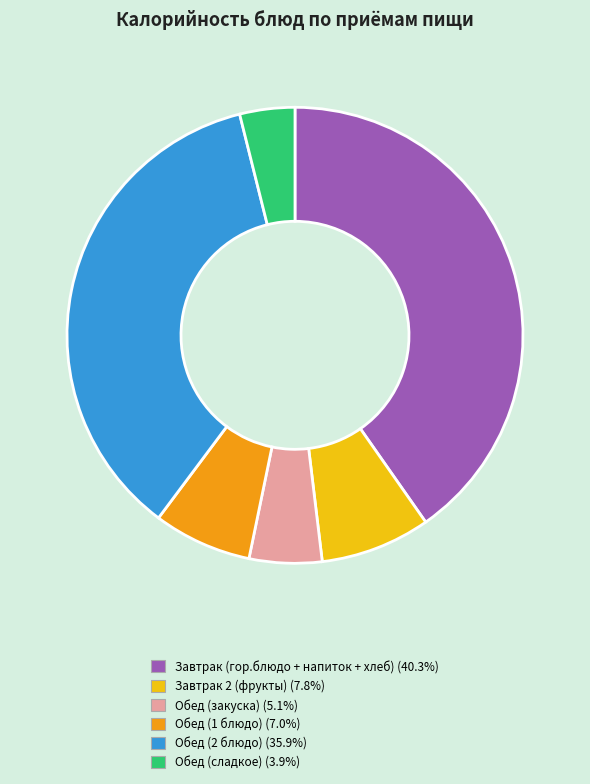

What is the smallest slice in the pie chart?

Обед (сладкое)